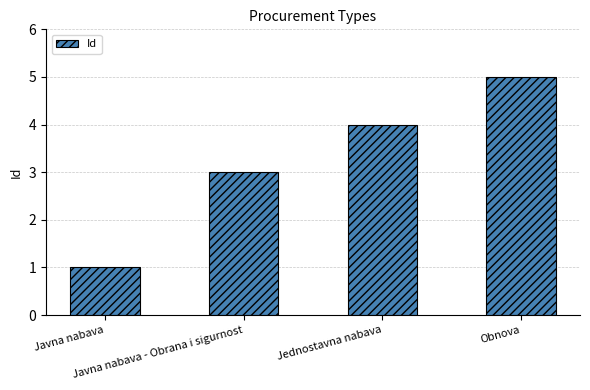

What is the greatest value displayed?

5